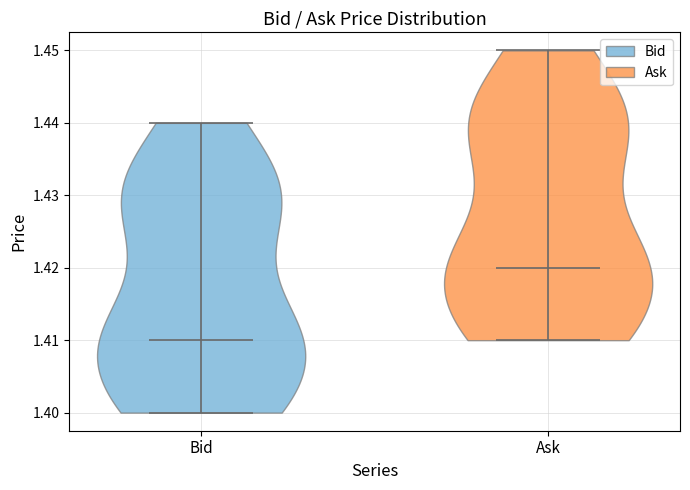

Reading left to right, read every violin against the y-axis: where its median line is, and the lowest and highest points it reaches. The values are not printed on the chart, so give them approximately, as read against the axis.

Bid: median line 1.41, lowest point 1.40, highest point 1.44
Ask: median line 1.42, lowest point 1.41, highest point 1.45